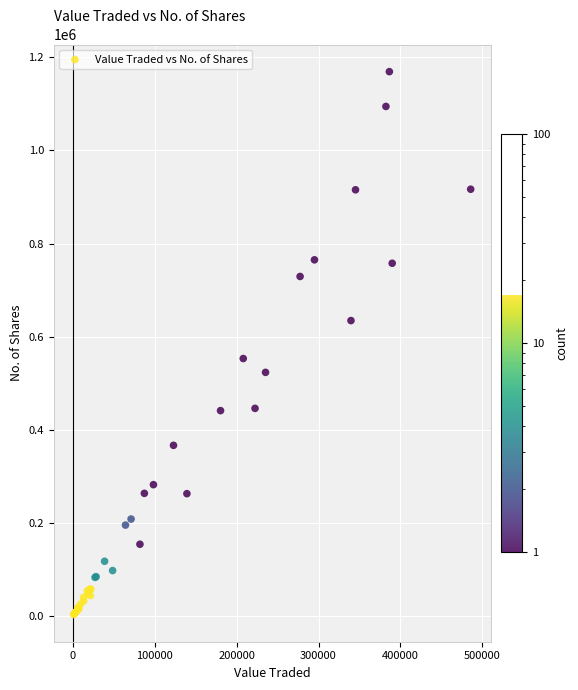

What Y value in the scatter plot is closest to 586142?

552999